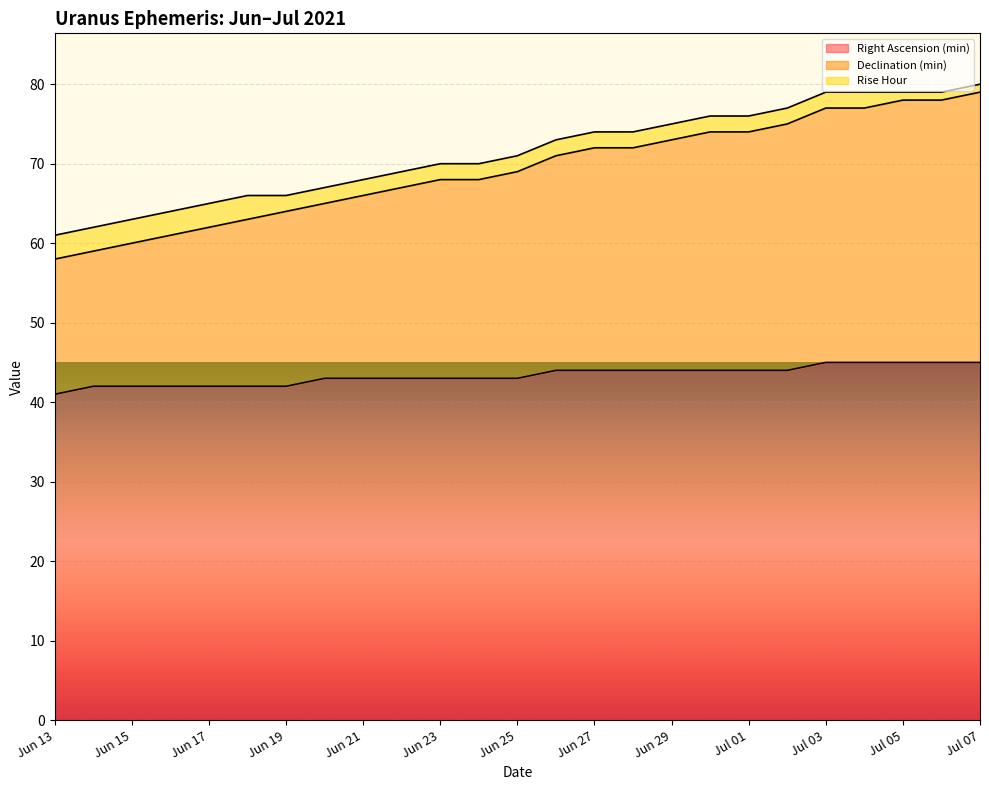

What is the highest value of the Right Ascension (min) series?

45